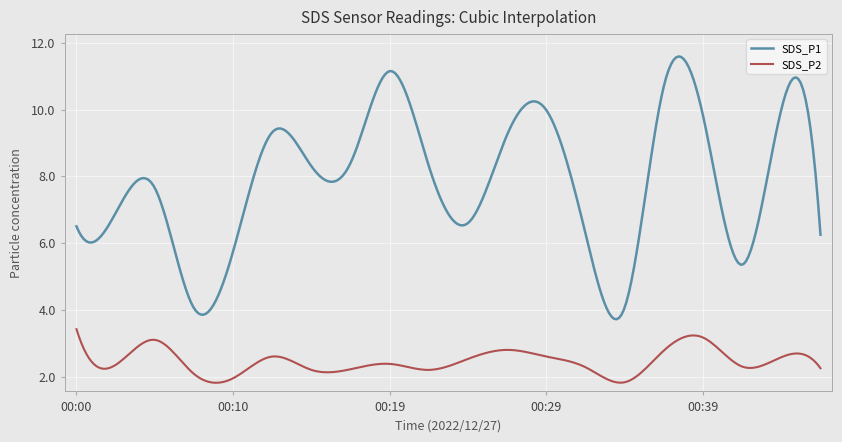

What is the minimum value shown in the chart?

1.8